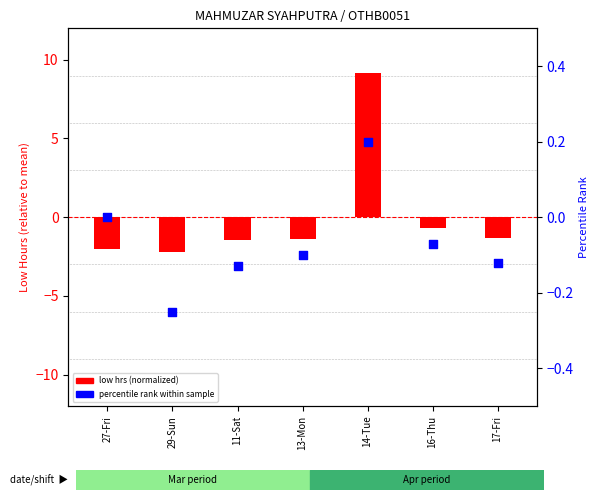

Which series has the largest total across all categories?

low hrs (normalized)